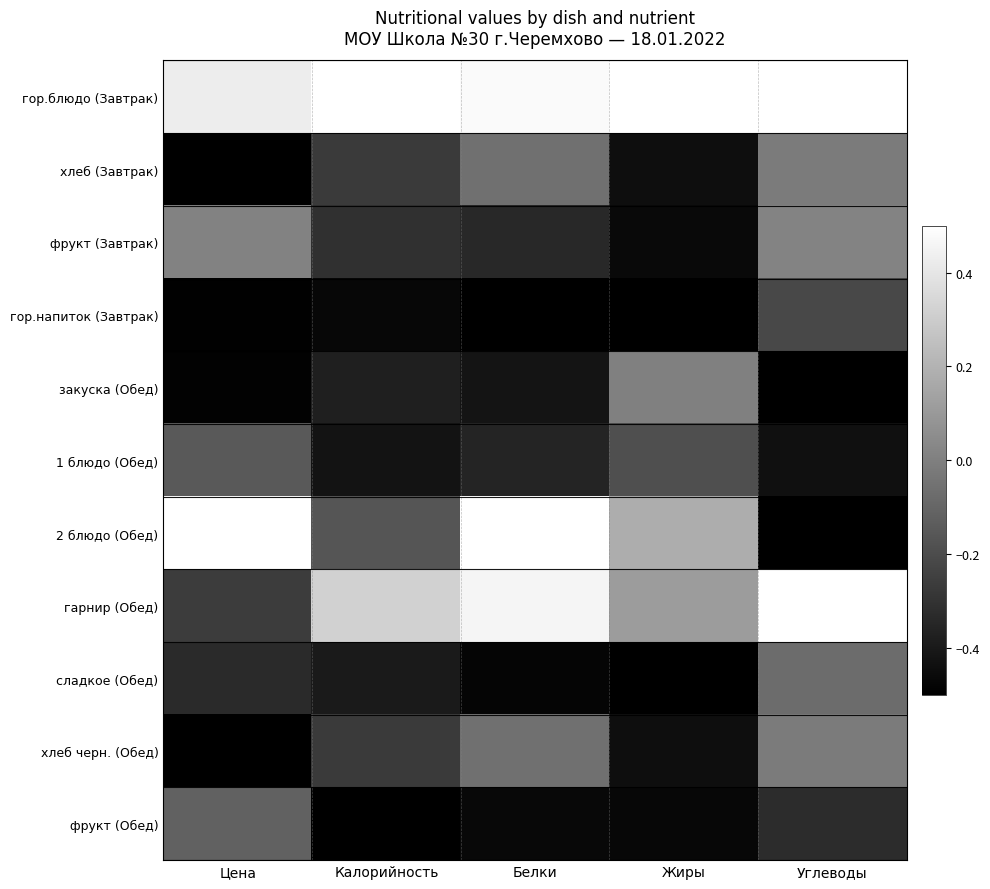

At Углеводы, list the series in order from smallest to largest.

закуска (Обед), 2 блюдо (Обед), 1 блюдо (Обед), фрукт (Обед), гор.напиток (Завтрак), сладкое (Обед), хлеб (Завтрак), хлеб черн. (Обед), фрукт (Завтрак), гарнир (Обед), гор.блюдо (Завтрак)